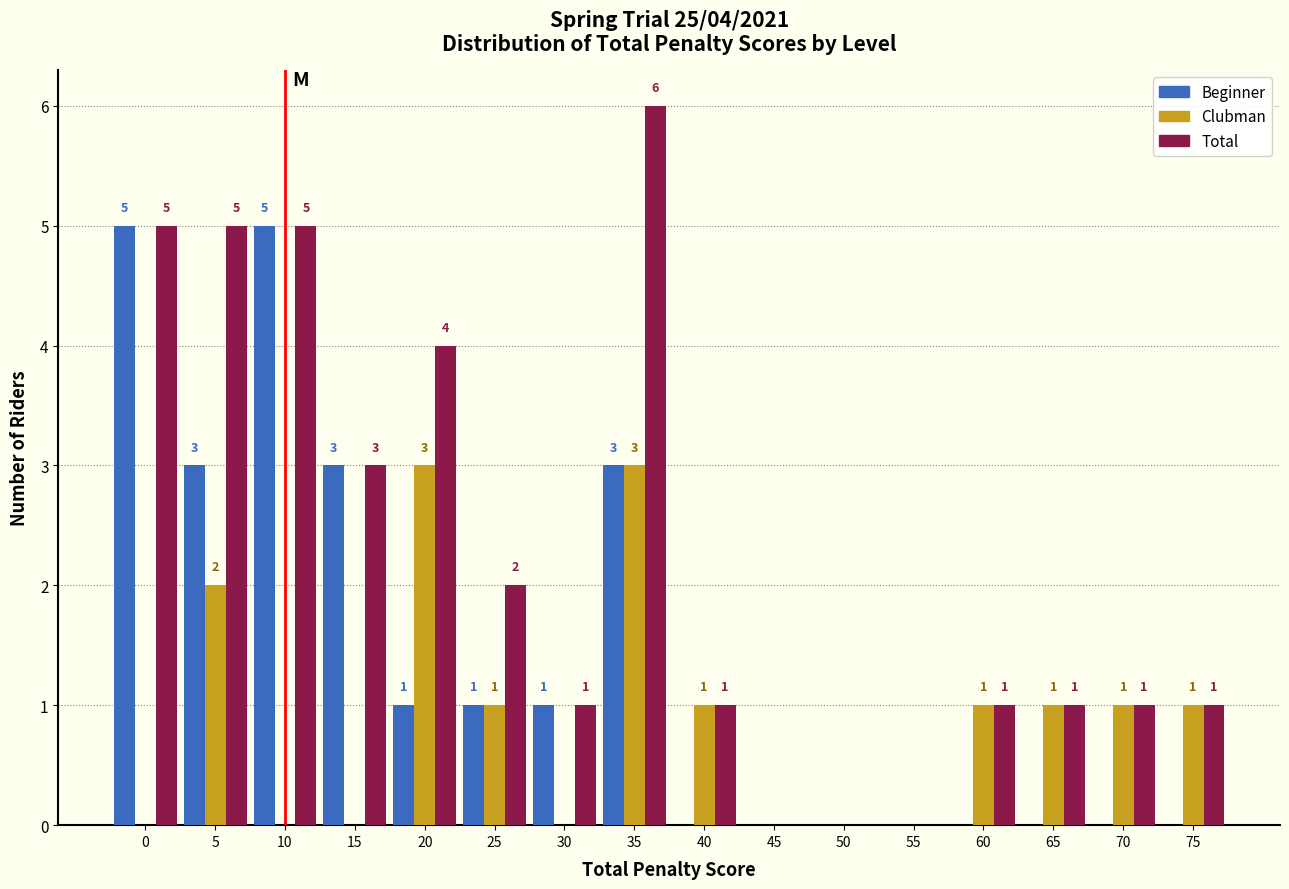

Reading left to right, what are all the values shown in this chart?

Beginner: 0=5	5=3	10=5	15=3	20=1	25=1	30=1	35=3	40=0	45=0	50=0	55=0	60=0	65=0	70=0	75=0
Clubman: 0=0	5=2	10=0	15=0	20=3	25=1	30=0	35=3	40=1	45=0	50=0	55=0	60=1	65=1	70=1	75=1
Total: 0=5	5=5	10=5	15=3	20=4	25=2	30=1	35=6	40=1	45=0	50=0	55=0	60=1	65=1	70=1	75=1